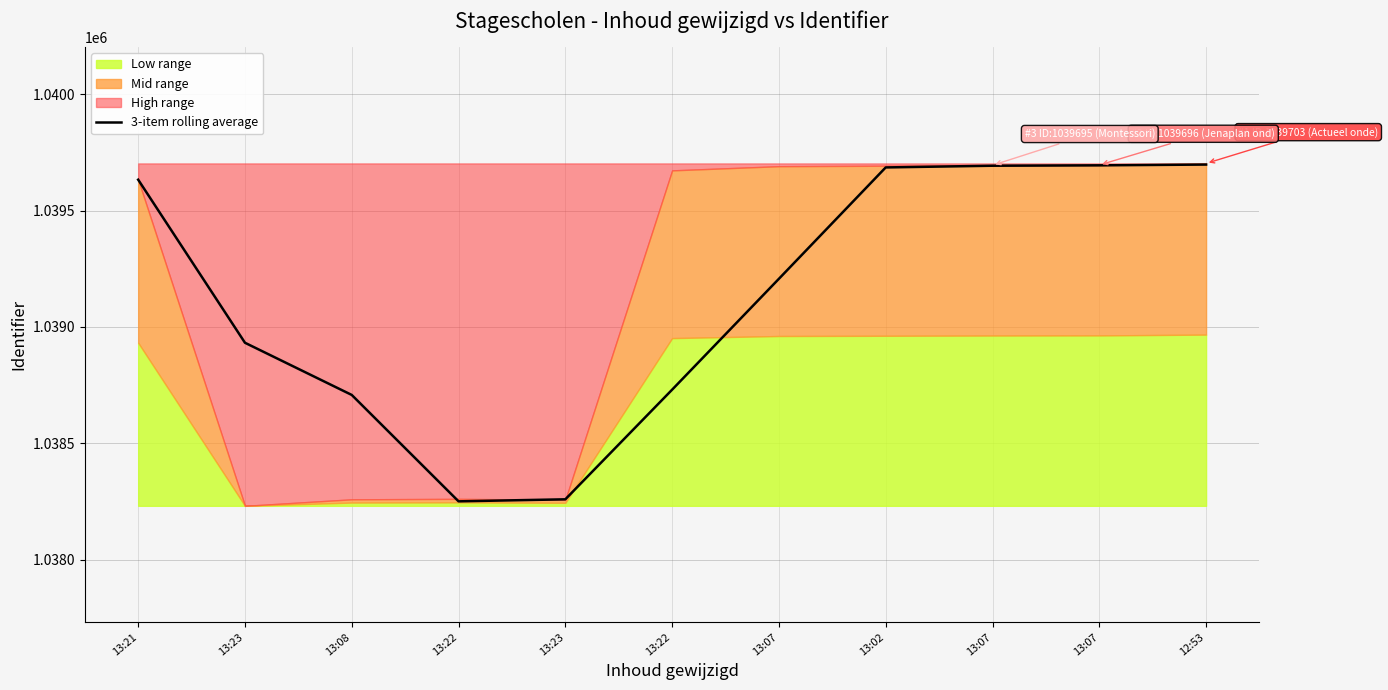

Approximately how many times larger is the value at 13:07 compared to 13:07?

1.0